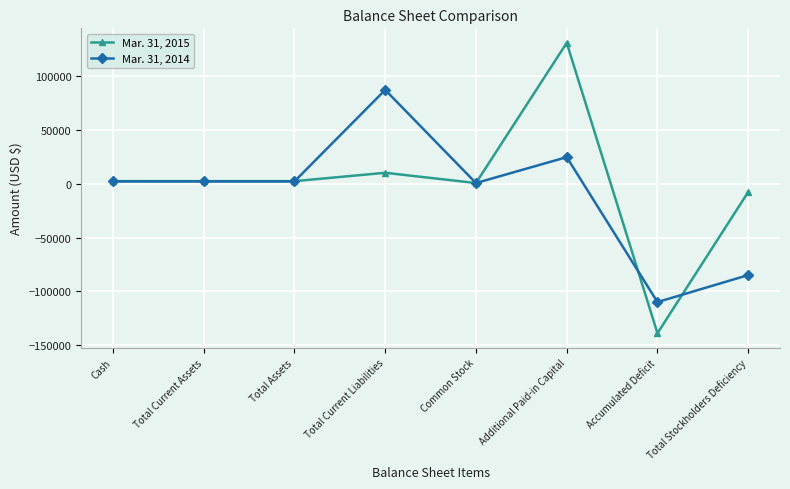

List the series in order of their overall mean, highest first.

Mar. 31, 2015, Mar. 31, 2014